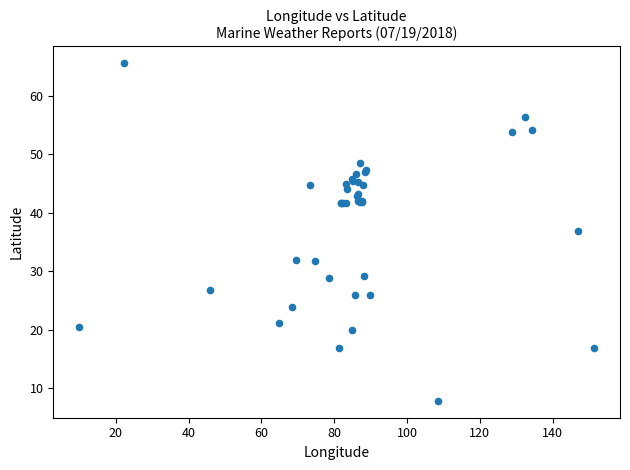

What Y value in the scatter plot is closest to 36?

36.8